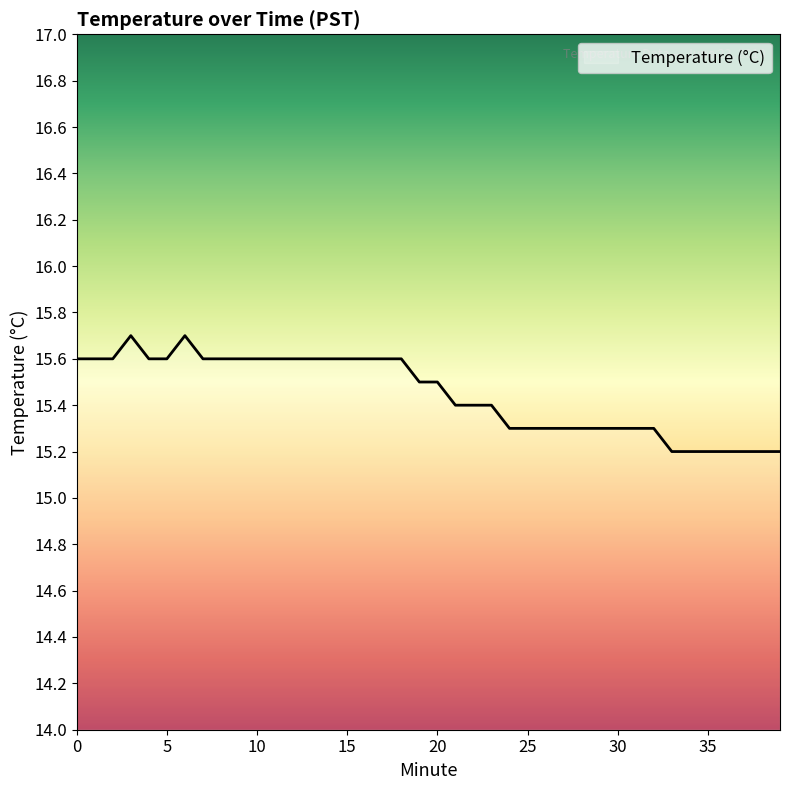

What is the maximum value shown in the chart?

15.7